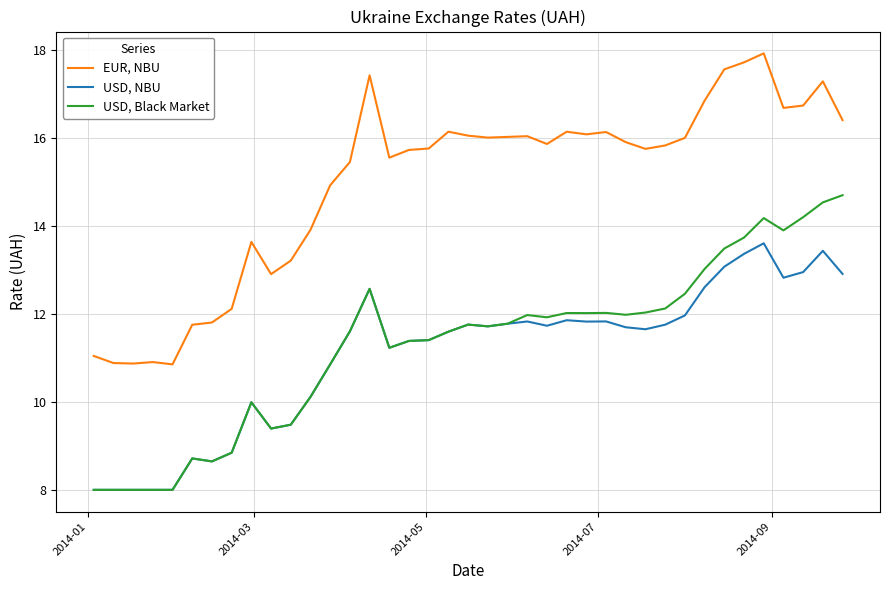

What is the sum of all USD, NBU values?

431.9